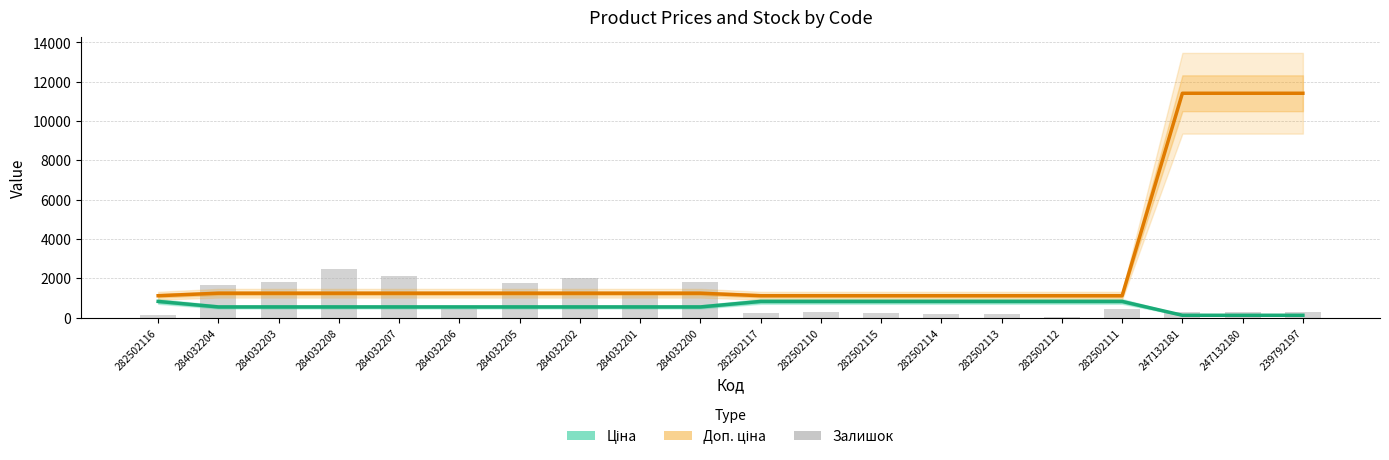

Rank the categories by Ціна value from lowest to highest.

247132181, 247132180, 239792197, 284032204, 284032203, 284032208, 284032207, 284032206, 284032205, 284032202, 284032201, 284032200, 282502116, 282502117, 282502110, 282502115, 282502114, 282502113, 282502112, 282502111